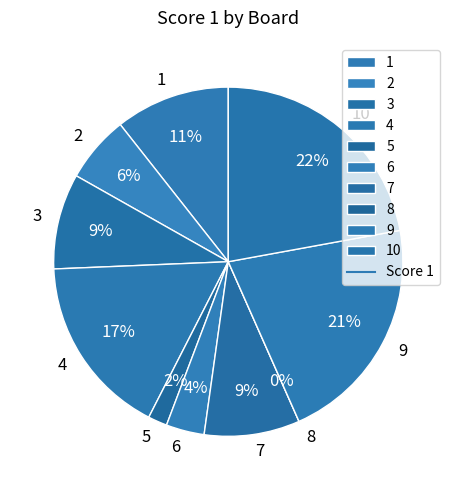

What is the change in value from 3 to 6?

-6